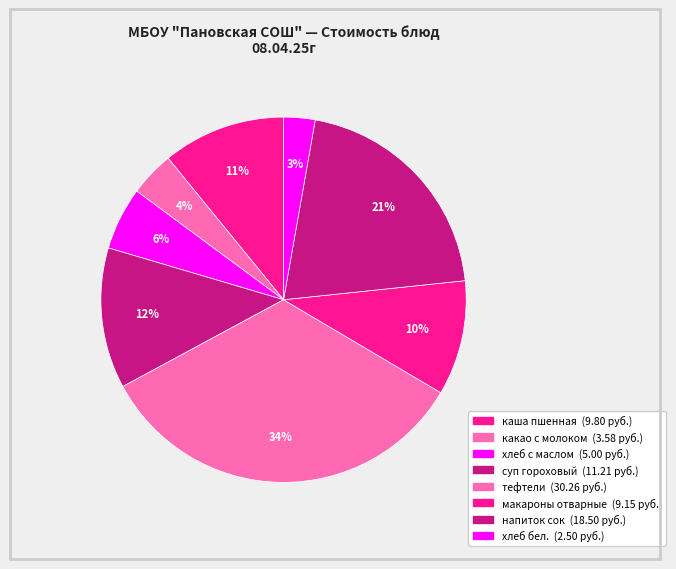

Count the number of slices in the pie.

8